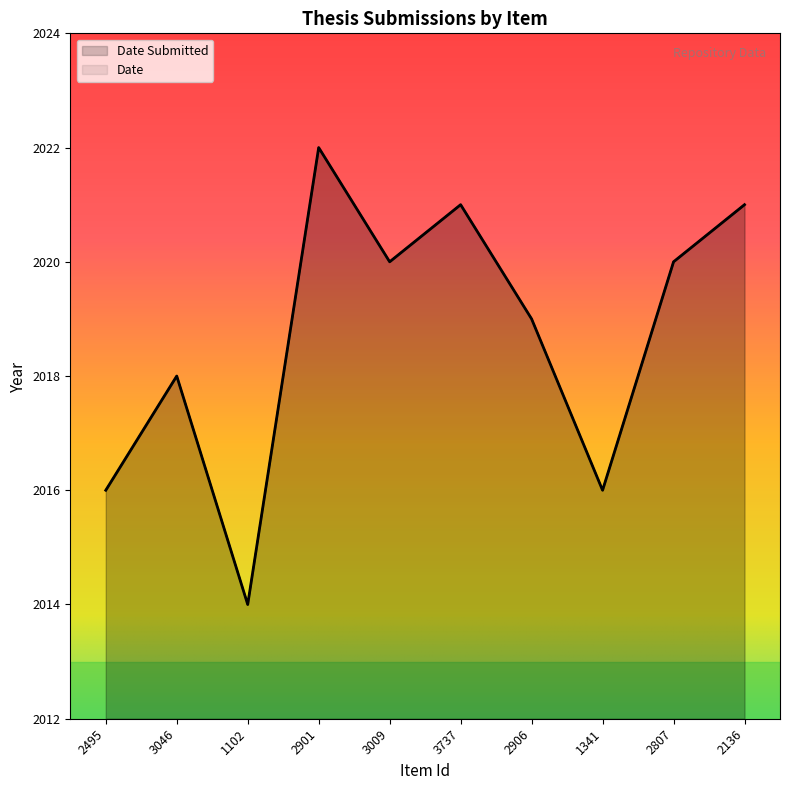

Reading left to right, list all the values displayed in this chart.

Date Submitted: 2016	2018	2014	2022	2020	2021	2019	2016	2020	2021
Date: 2016	2018	2014	2022	2020	2021	2019	2016	2020	2021